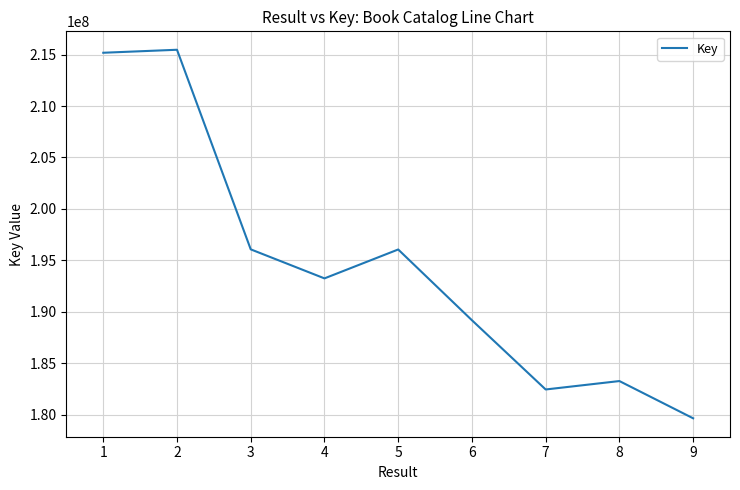

What is the smallest value displayed?

179635470